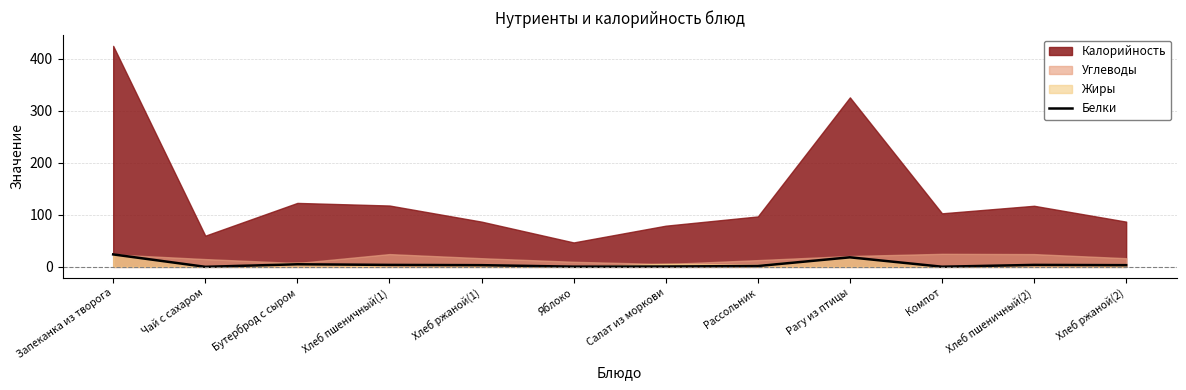

Read the Белки value at Рагу из птицы.

18.4